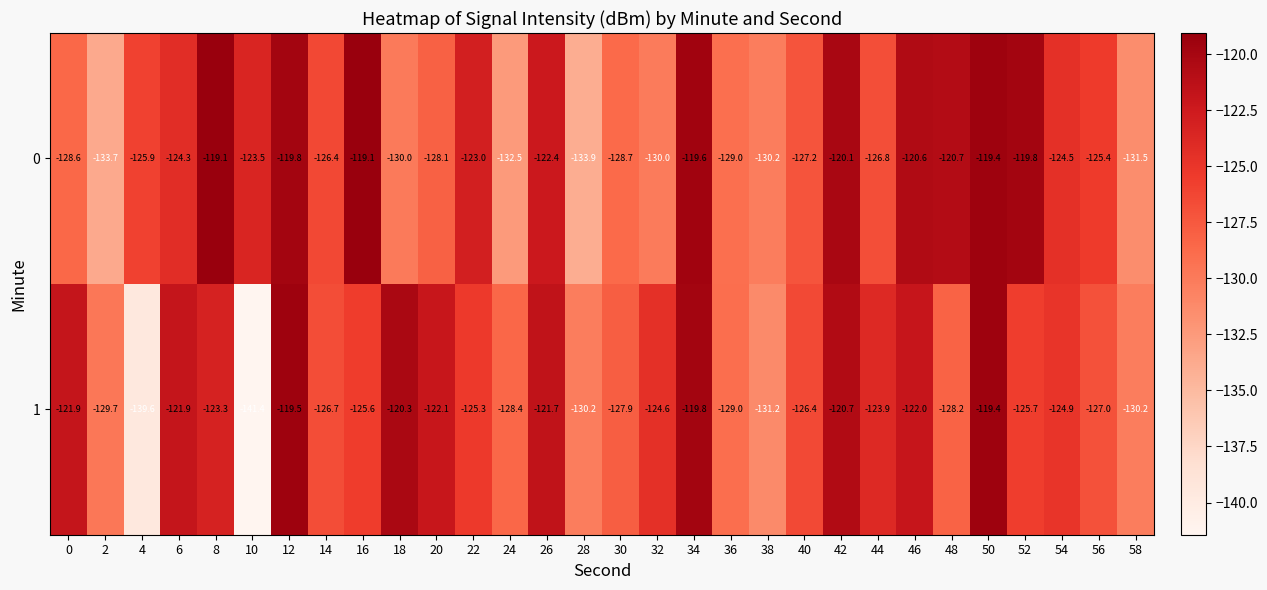

What is the smallest value displayed?

-141.4